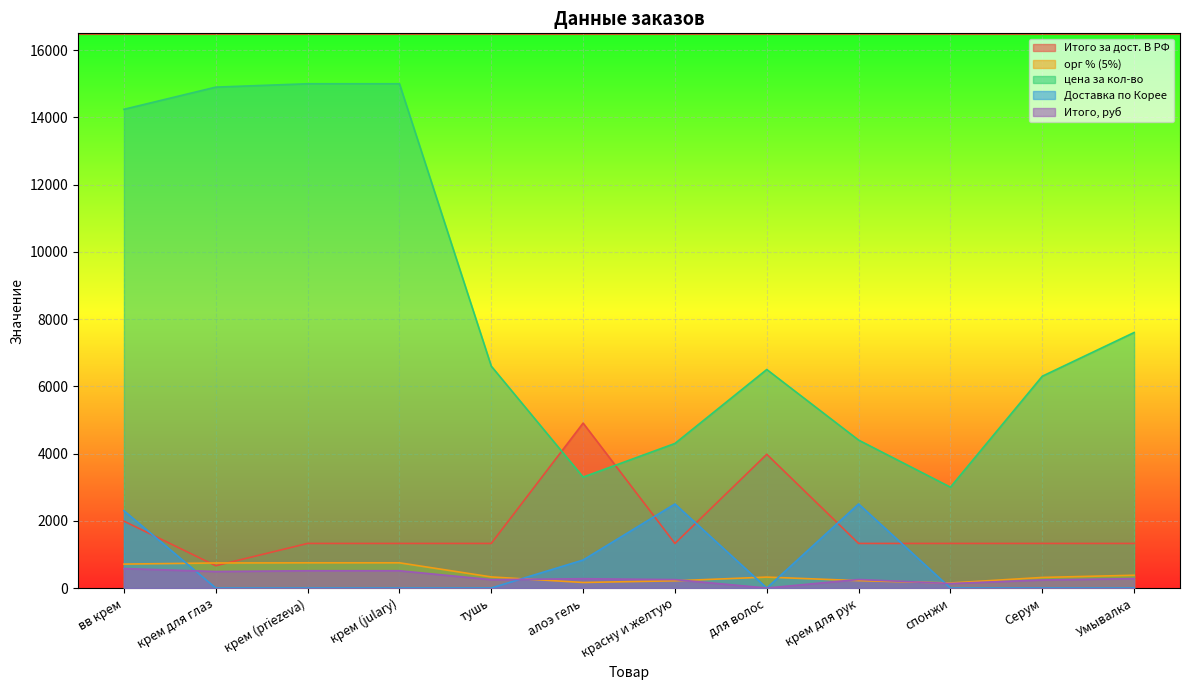

What is the label of the 11th point from the right?

крем для глаз